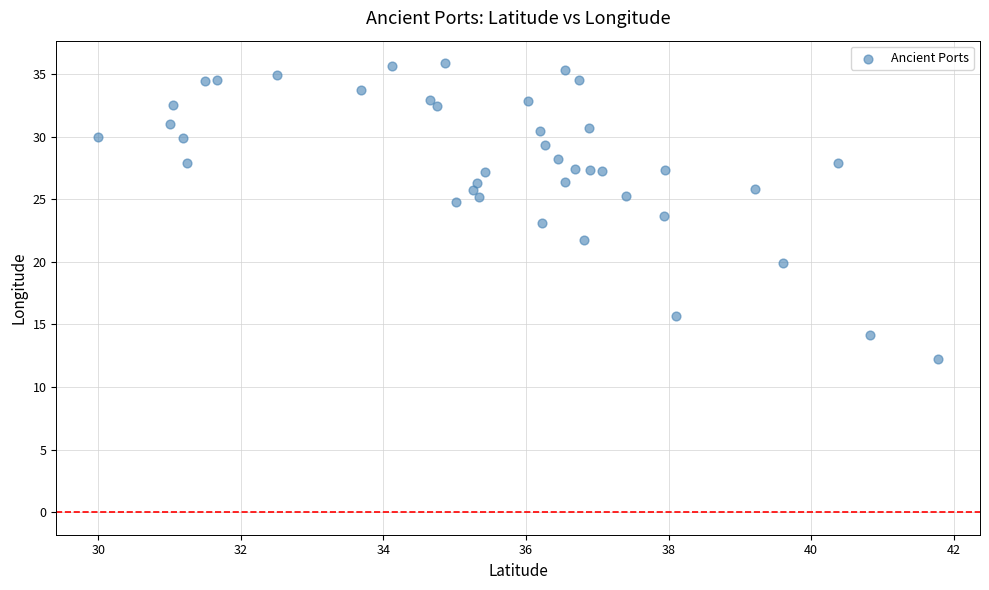

What is the range of X values (max minus min)?

11.8